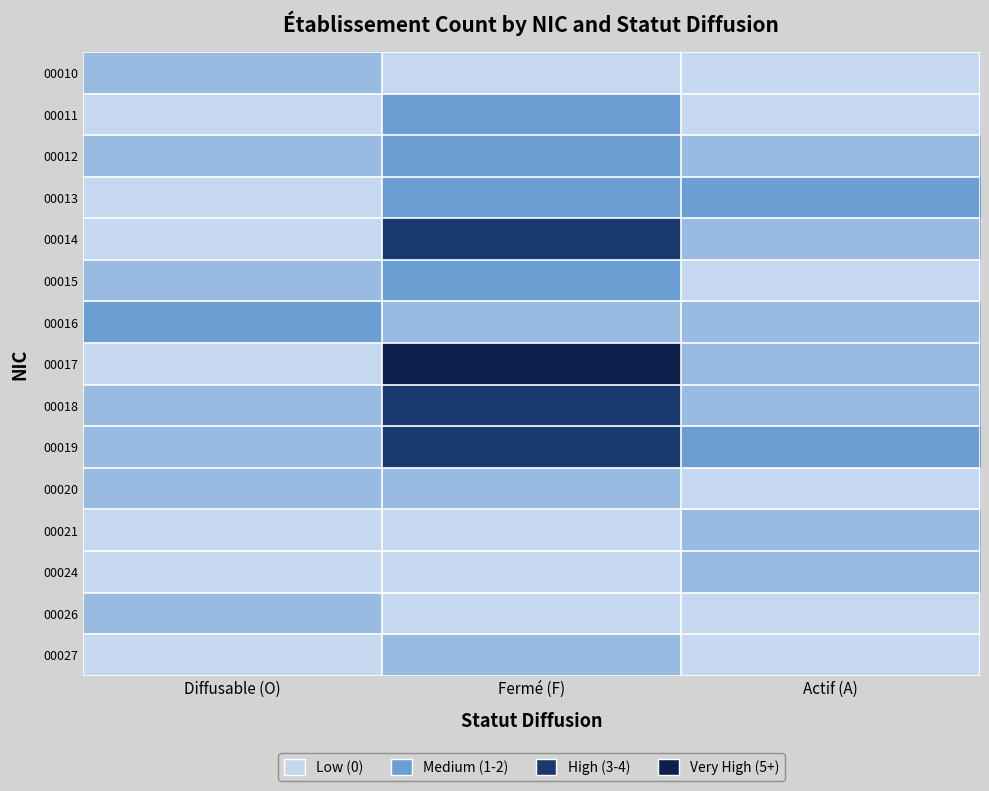

Reading right to left, list all the values displayed in this chart.

00010: Actif (A)=0	Fermé (F)=0	Diffusable (O)=1
00011: Actif (A)=0	Fermé (F)=2	Diffusable (O)=0
00012: Actif (A)=1	Fermé (F)=2	Diffusable (O)=1
00013: Actif (A)=2	Fermé (F)=2	Diffusable (O)=0
00014: Actif (A)=1	Fermé (F)=4	Diffusable (O)=0
00015: Actif (A)=0	Fermé (F)=2	Diffusable (O)=1
00016: Actif (A)=1	Fermé (F)=1	Diffusable (O)=2
00017: Actif (A)=1	Fermé (F)=6	Diffusable (O)=0
00018: Actif (A)=1	Fermé (F)=4	Diffusable (O)=1
00019: Actif (A)=2	Fermé (F)=4	Diffusable (O)=1
00020: Actif (A)=0	Fermé (F)=1	Diffusable (O)=1
00021: Actif (A)=1	Fermé (F)=0	Diffusable (O)=0
00024: Actif (A)=1	Fermé (F)=0	Diffusable (O)=0
00026: Actif (A)=0	Fermé (F)=0	Diffusable (O)=1
00027: Actif (A)=0	Fermé (F)=1	Diffusable (O)=0